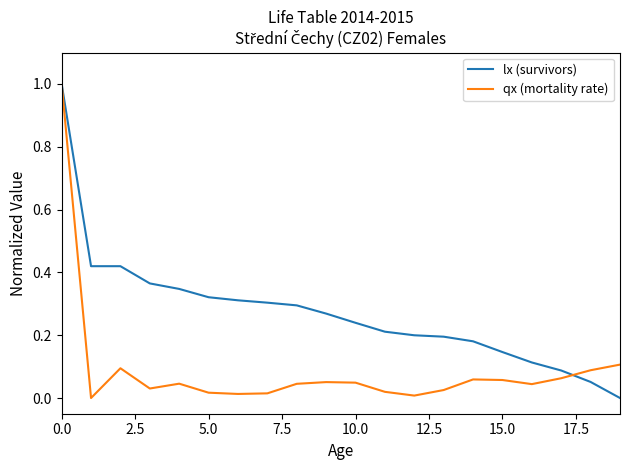

Which series has the largest total across all categories?

lx (survivors)